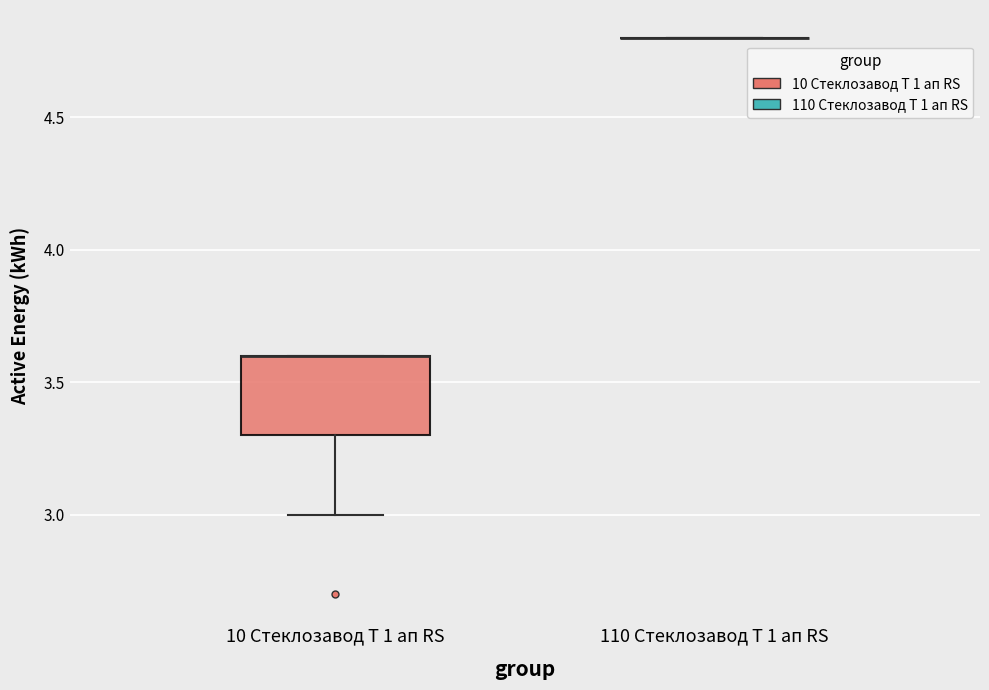

Where is the upper edge of the box for 10 Стеклозавод Т 1 ап RS on the y-axis? The values are not printed on the chart, so give them approximately, as read against the axis.

3.6